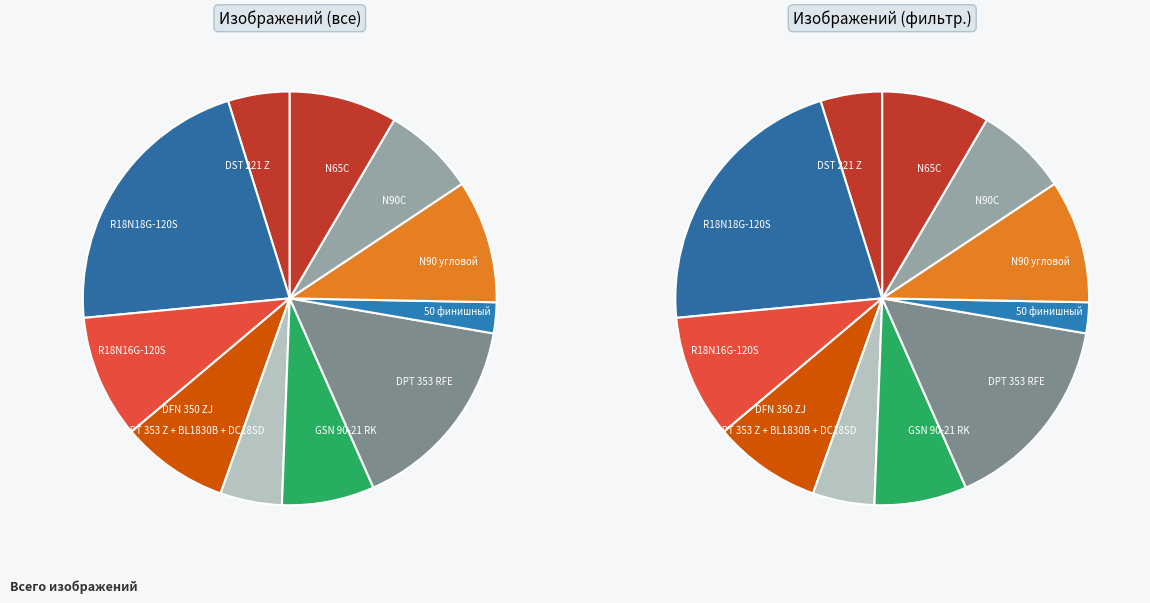

What is the ratio of the value at R18N18G-120S to the value at DPT 353 RFE?

1.4